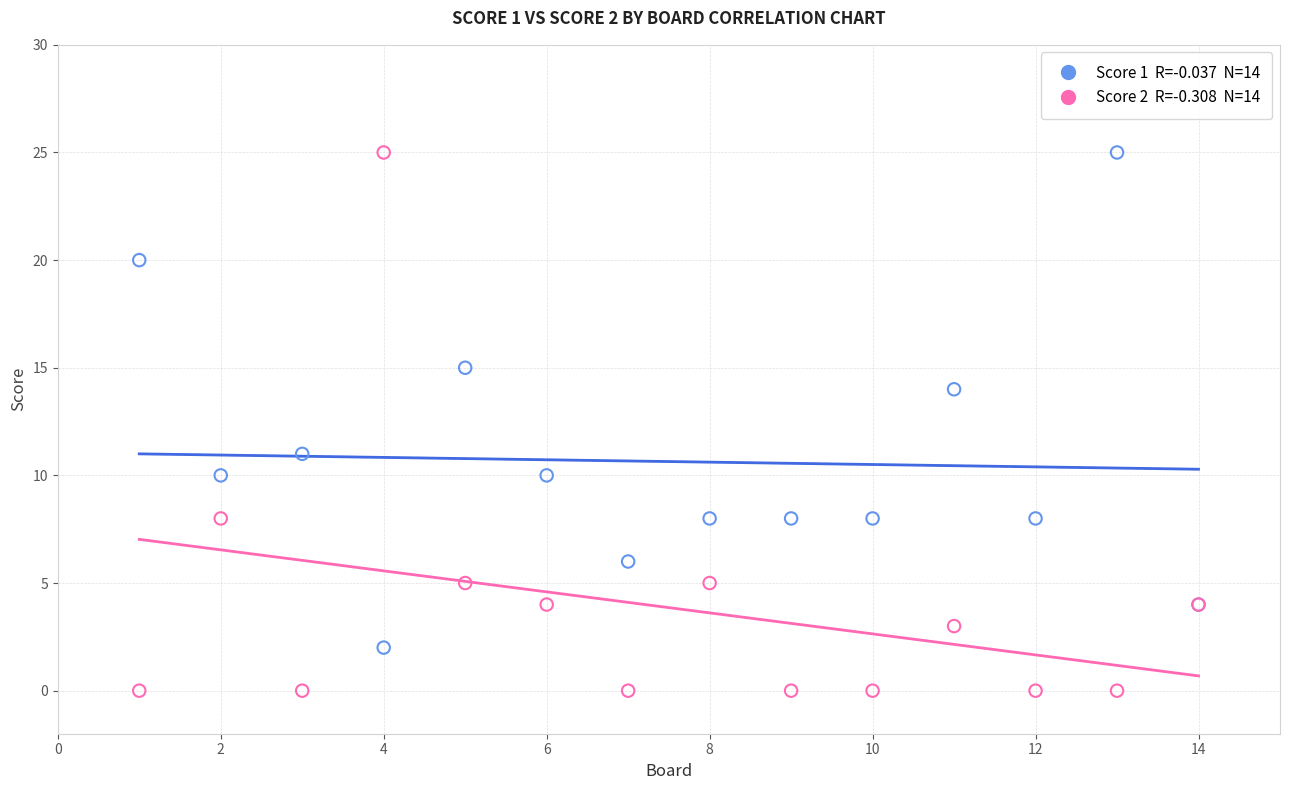

Across all series, what Y value is closest to 12?

11